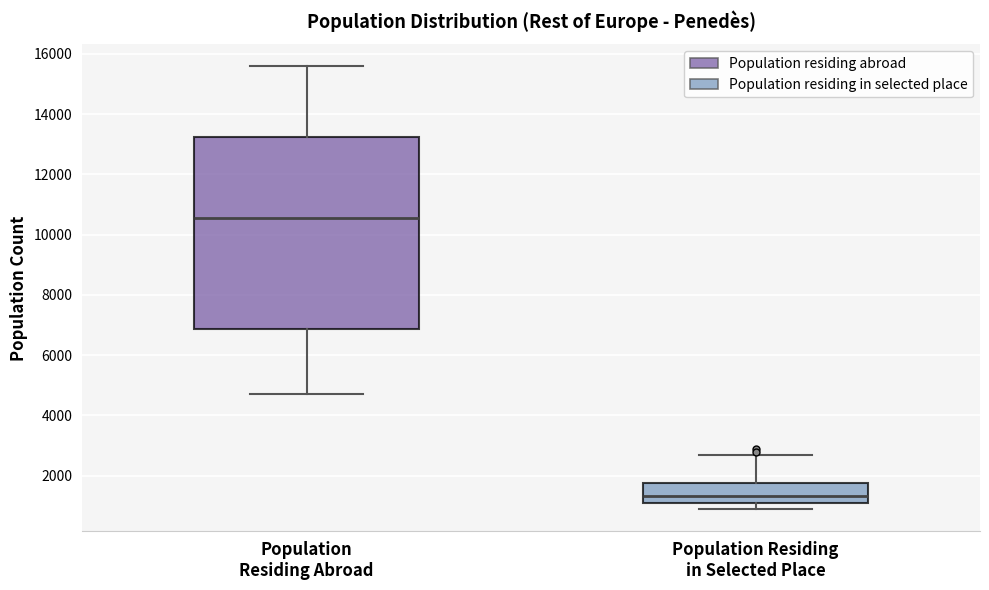

Where is the upper edge of the box for Population Residing Abroad on the y-axis? The values are not printed on the chart, so give them approximately, as read against the axis.

13200